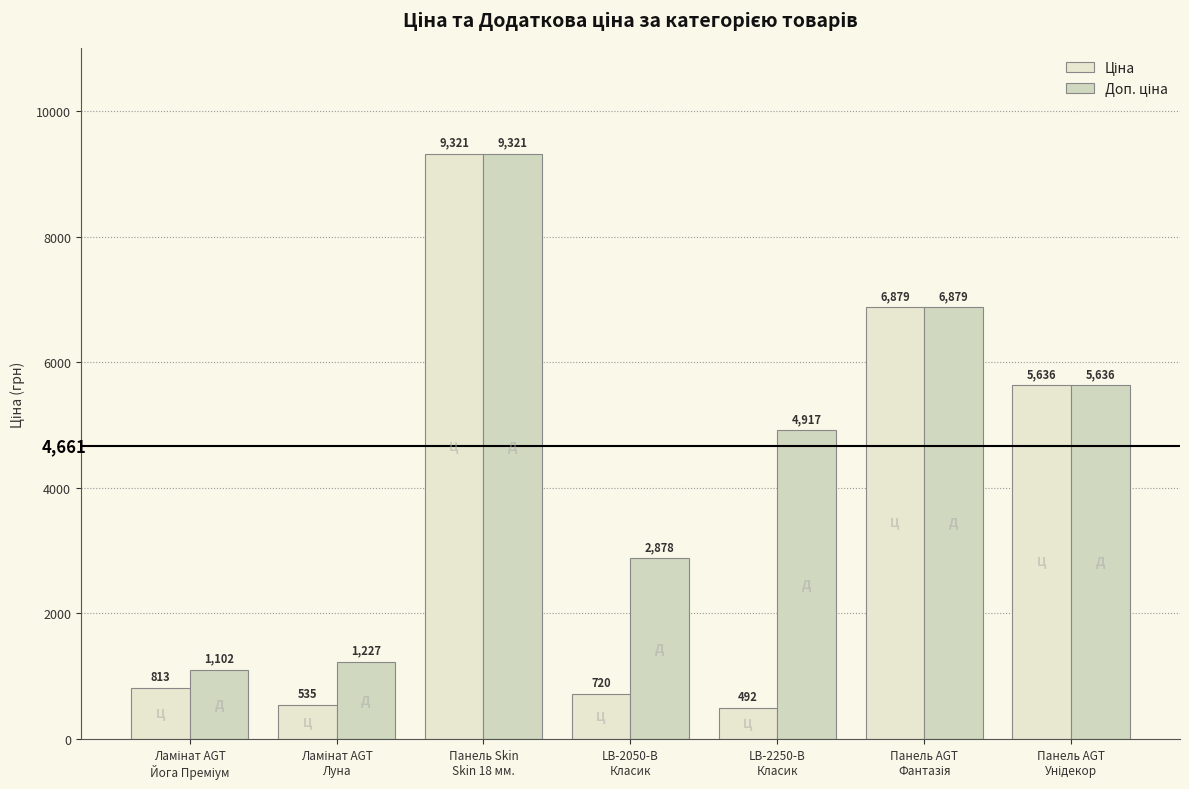

How many groups of bars are there?

7